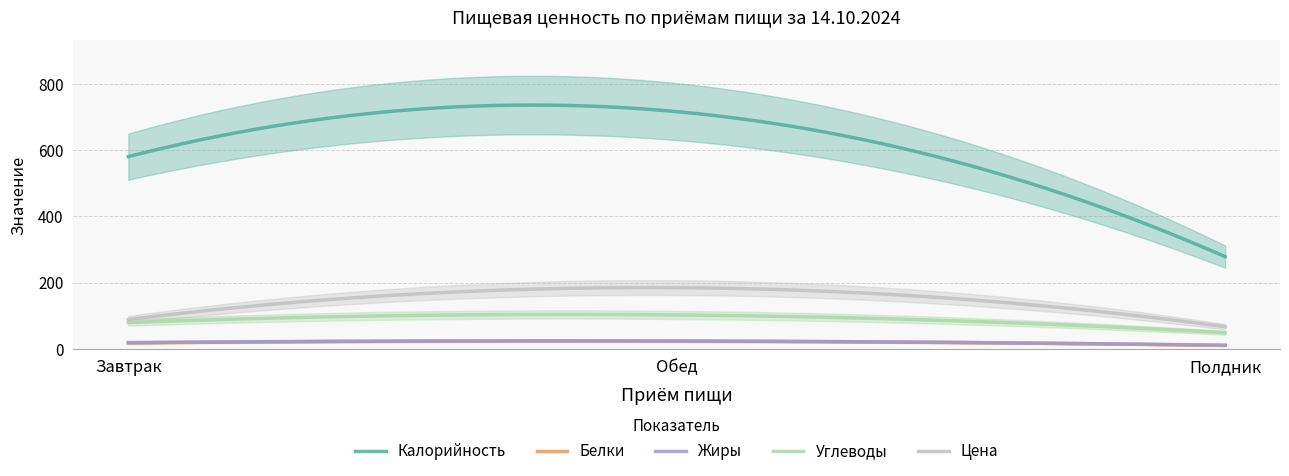

Does the chart display data point markers on the line(s)?

No